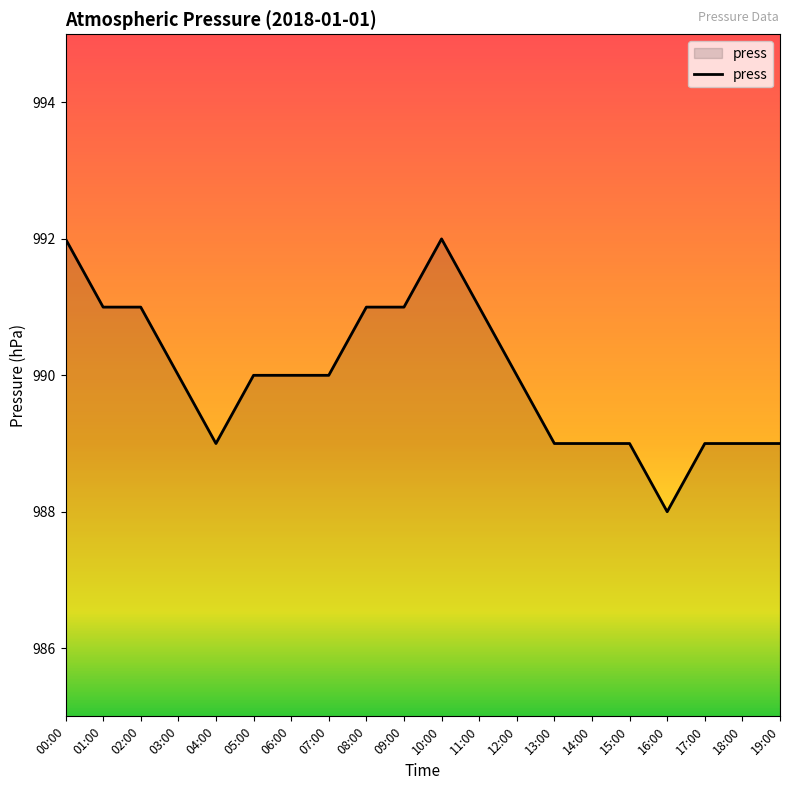

Which has a higher value, 14:00 or 12:00?

12:00